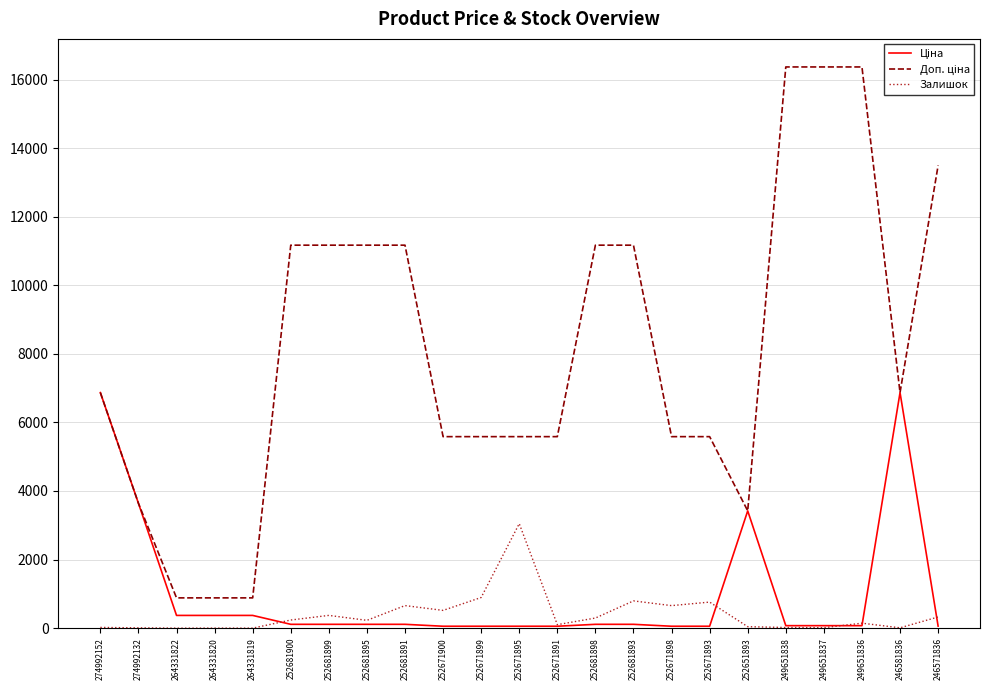

What is the difference between the highest and lowest values at 264331822?

883.0